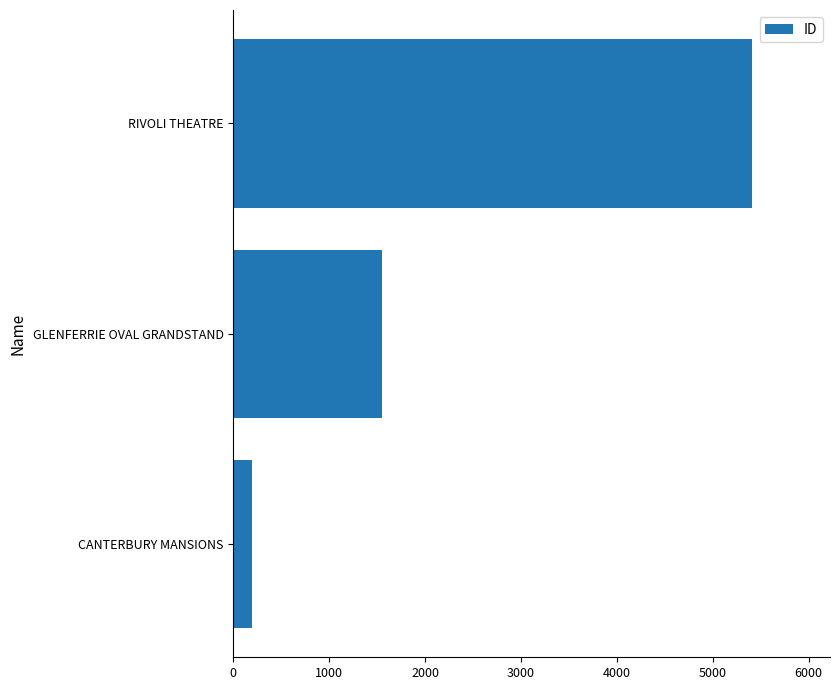

Read the value at GLENFERRIE OVAL GRANDSTAND.

1550